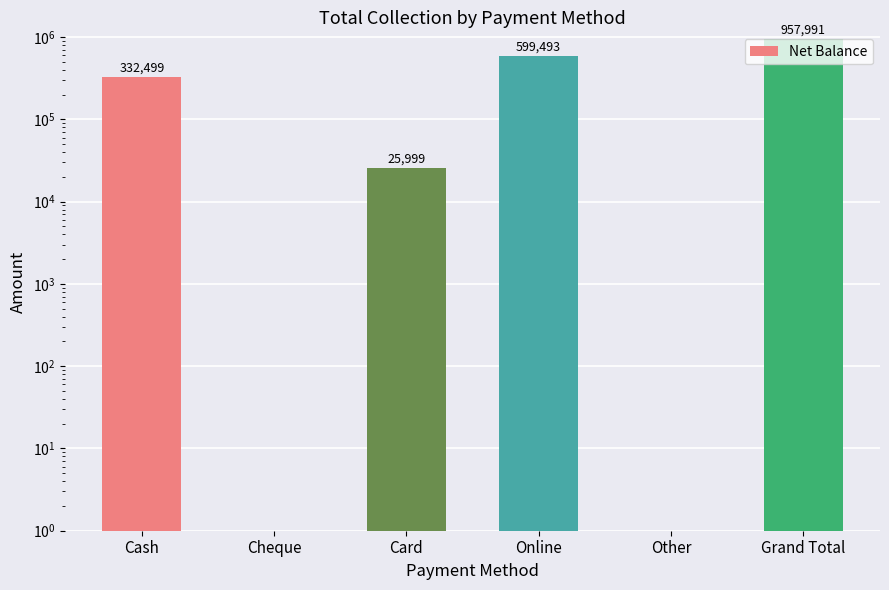

Reading left to right, what are all the values shown in this chart?

332499	0	25999	599493	0	957991